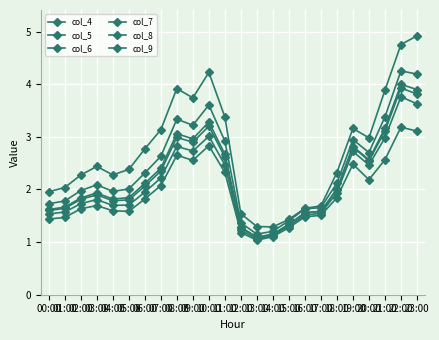

True or false: col_4 and col_5 cross at least once.

False